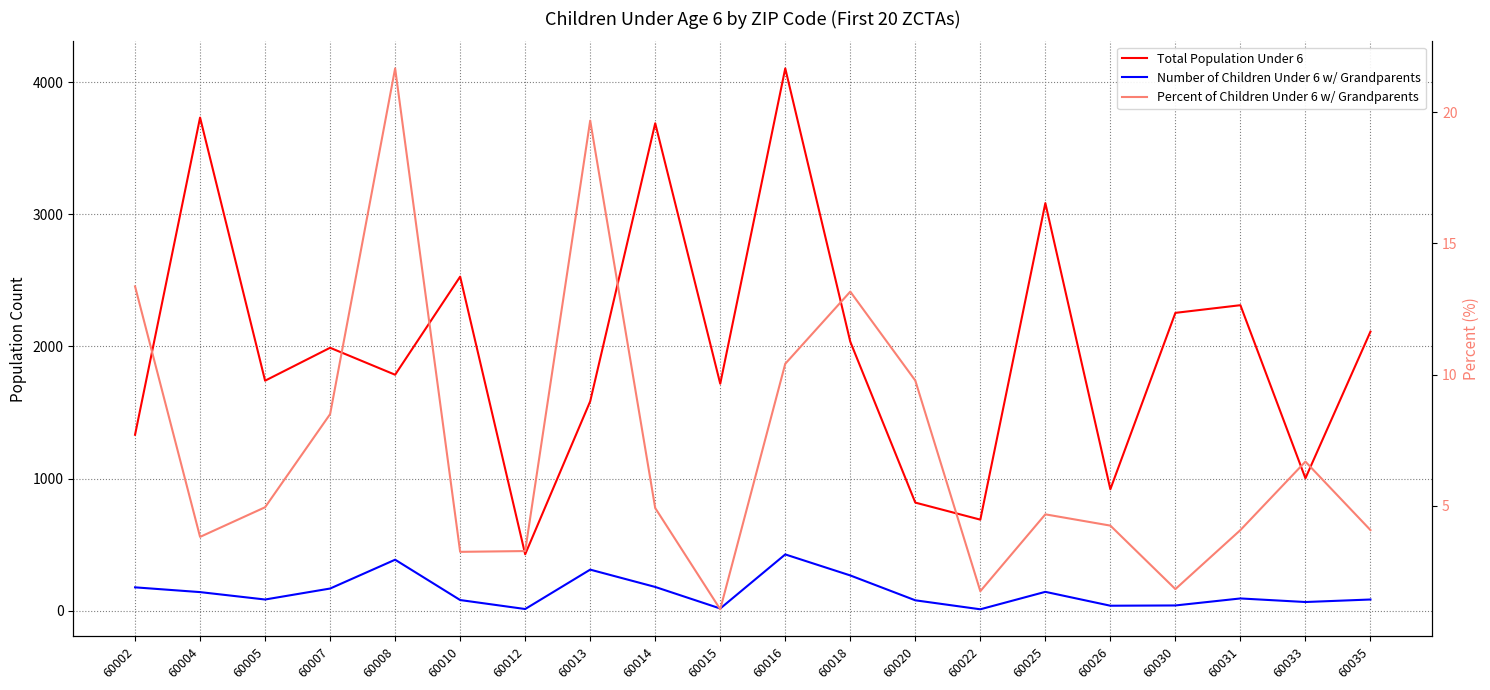

Reading left to right, transcribe all the data shown in this chart.

Total Population Under 6: 1332.0	3731.0	1741.0	1990.0	1786.0	2528.0	428.0	1585.0	3688.0	1718.0	4103.0	2036.0	819.0	690.0	3084.0	920.0	2254.0	2312.0	1003.0	2112.0
Number of Children Under 6 w/ Grandparents: 178.0	142.0	86.0	169.0	387.0	82.0	14.0	312.0	181.0	18.0	427.0	268.0	80.0	12.0	144.0	39.0	41.0	94.0	67.0	86.0
Percent of Children Under 6 w/ Grandparents: 13.4	3.8	4.9	8.5	21.7	3.2	3.3	19.7	4.9	1.1	10.4	13.2	9.8	1.7	4.7	4.2	1.8	4.1	6.7	4.1